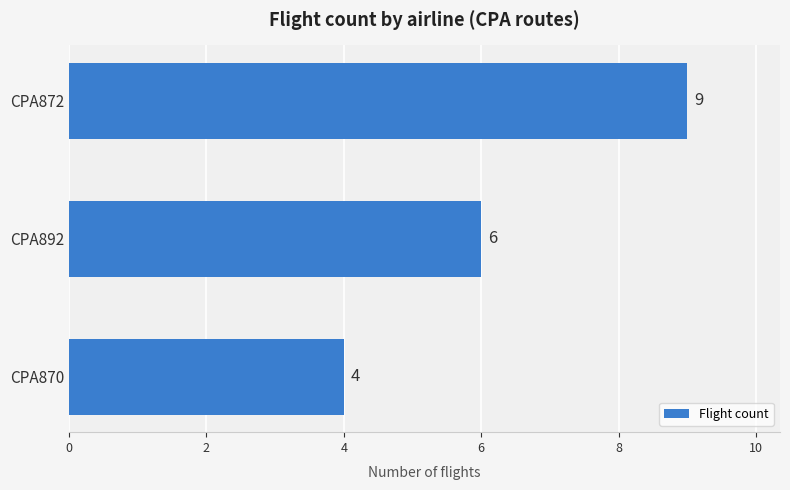

At which label is the value closest to 6?

CPA892